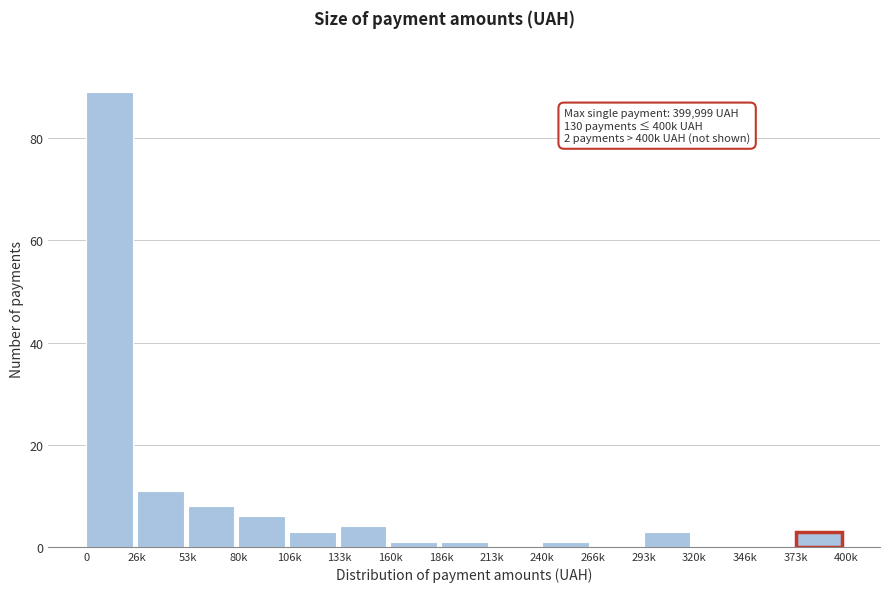

Reading left to right, list all the values displayed in this chart.

0=89	26k=11	53k=8	80k=6	106k=3	133k=4	160k=1	186k=1	213k=0	240k=1	266k=0	293k=3	320k=0	346k=0	373k=3